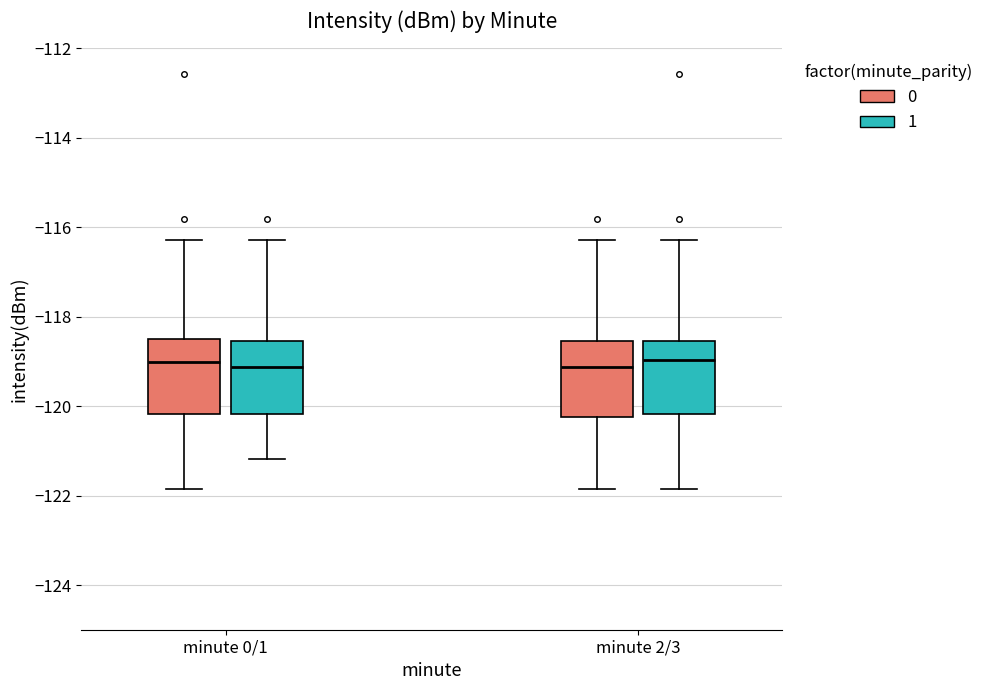

Where is the lower edge of the box for minute 2/3 (1) on the y-axis? The values are not printed on the chart, so give them approximately, as read against the axis.

-120.2